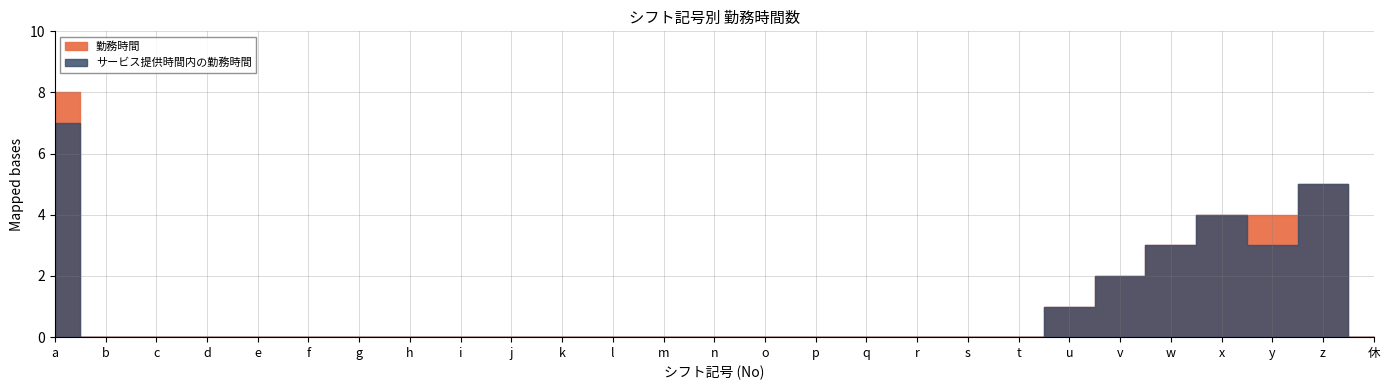

At 休, list the series in order from largest to smallest.

勤務時間, サービス提供時間内の勤務時間